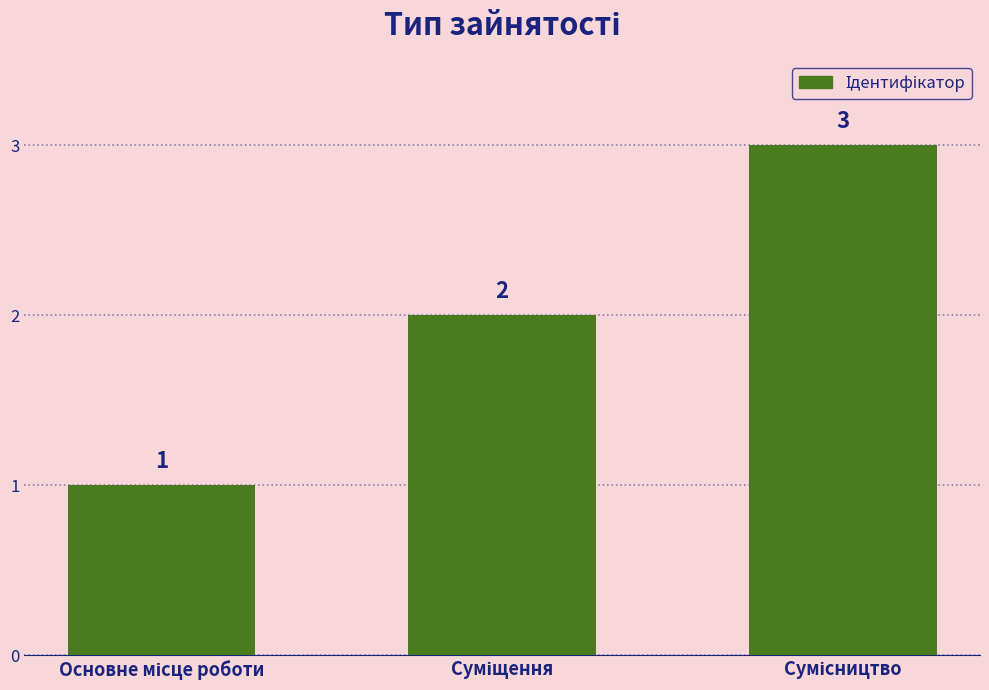

What is the sum of all values?

6